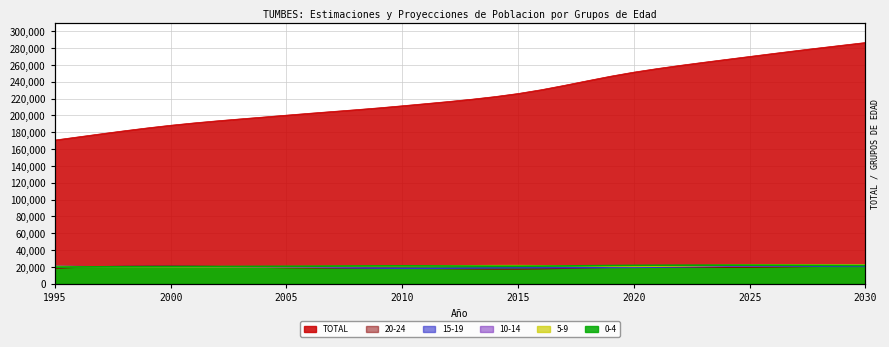

True or false: 5-9 and 15-19 cross at least once.

True